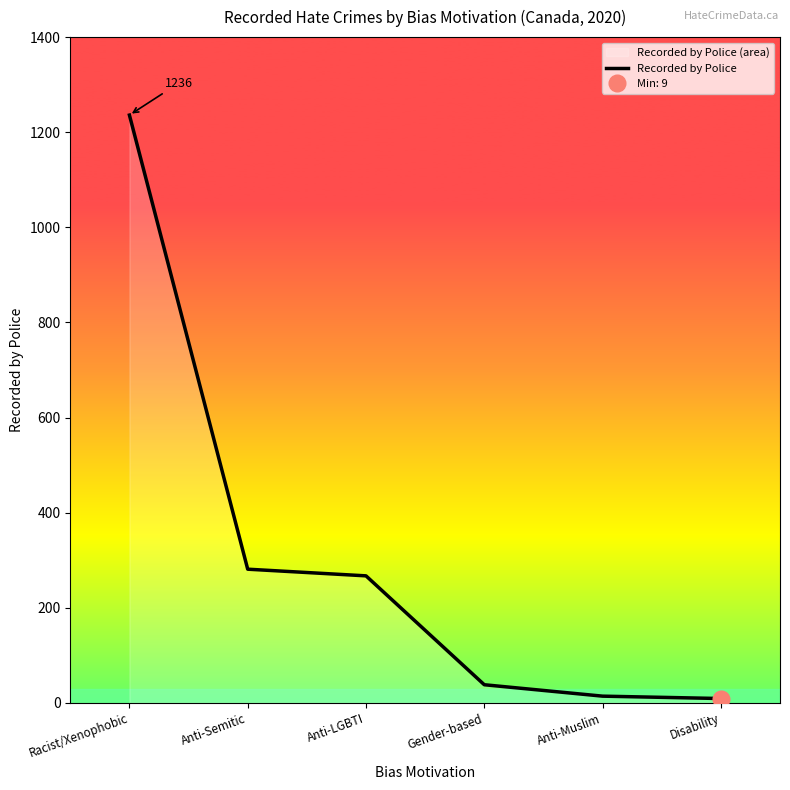

What is the sum of all values?

1845